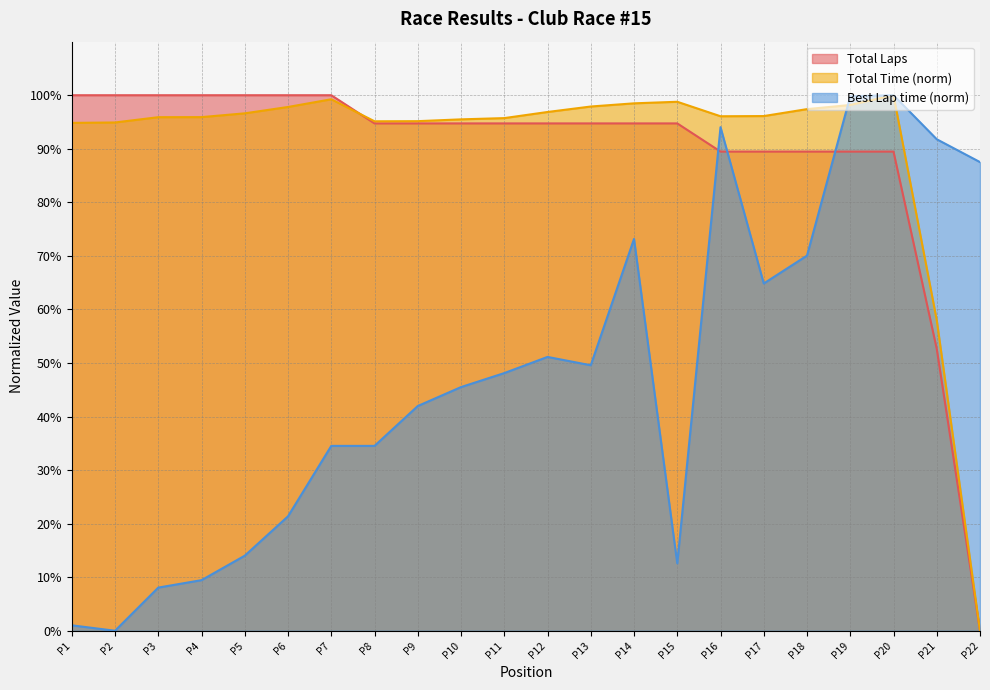

Reading left to right, transcribe all the data shown in this chart.

Total Laps: 100.0	100.0	100.0	100.0	100.0	100.0	100.0	94.7	94.7	94.7	94.7	94.7	94.7	94.7	94.7	89.5	89.5	89.5	89.5	89.5	52.6	0.0
Total Time: 94.8	94.9	95.9	95.9	96.6	97.8	99.2	95.1	95.2	95.5	95.7	96.9	97.9	98.5	98.8	96.1	96.1	97.4	98.2	100.0	58.0	0.0
Best Lap time: 1.0	0.0	8.1	9.4	14.0	21.4	34.5	34.5	42.0	45.5	48.1	51.1	49.6	73.2	12.6	94.0	64.8	70.1	99.8	100.0	91.8	87.5